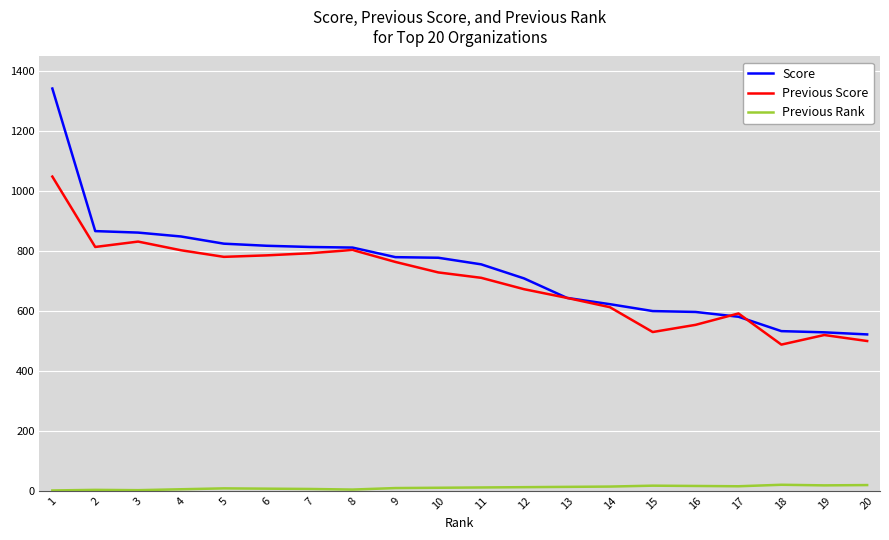

What value does the Score series have at 11, to the nearest 100?

800